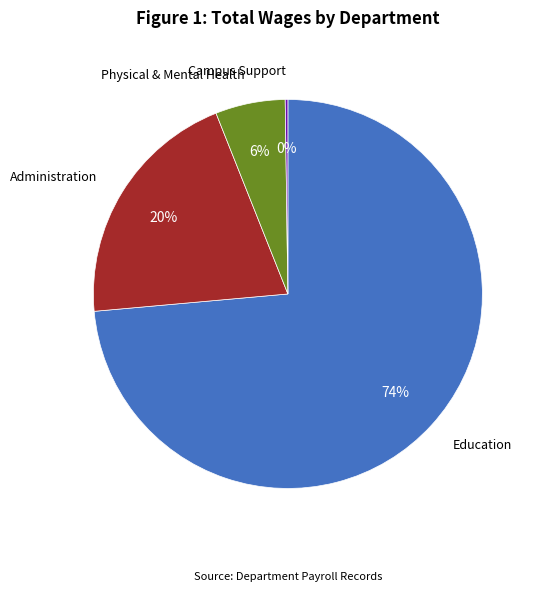

Does any single category account for the majority?

Yes